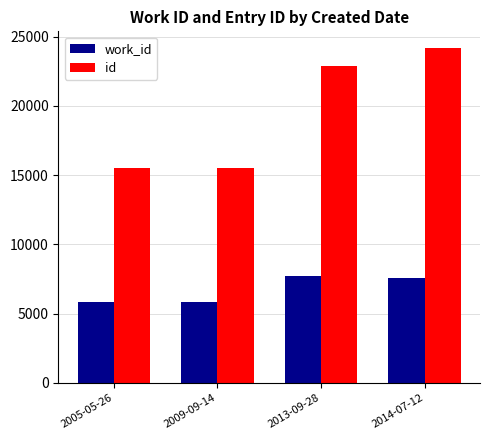

At 2009-09-14, list the series in order from largest to smallest.

id, work_id